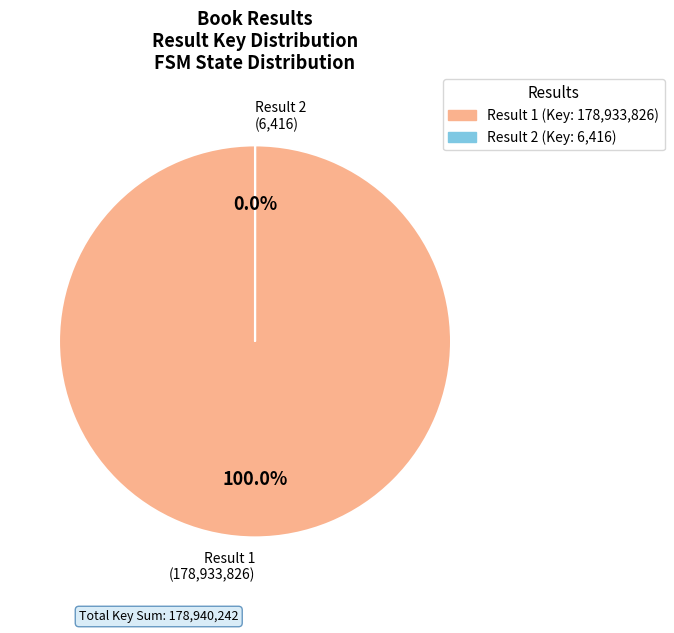

Combined, do 2 and 1 account for over 50%?

Yes